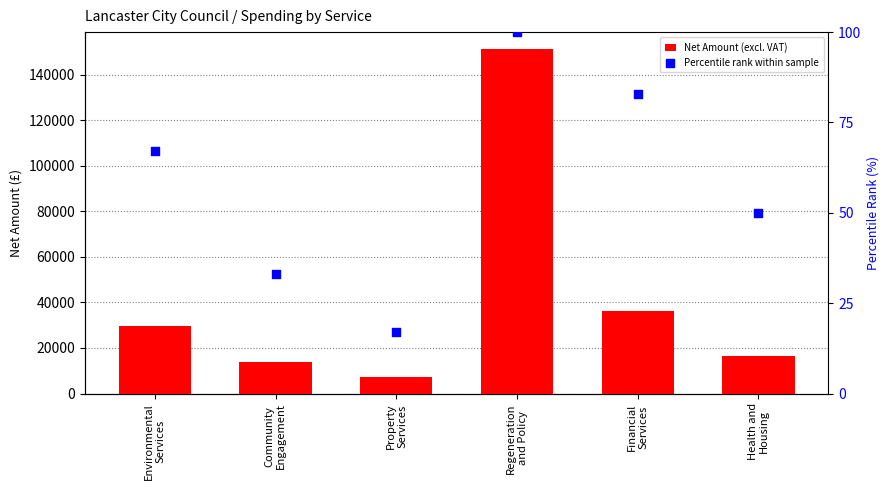

At how many categories does at least one series exceed 107177?

1